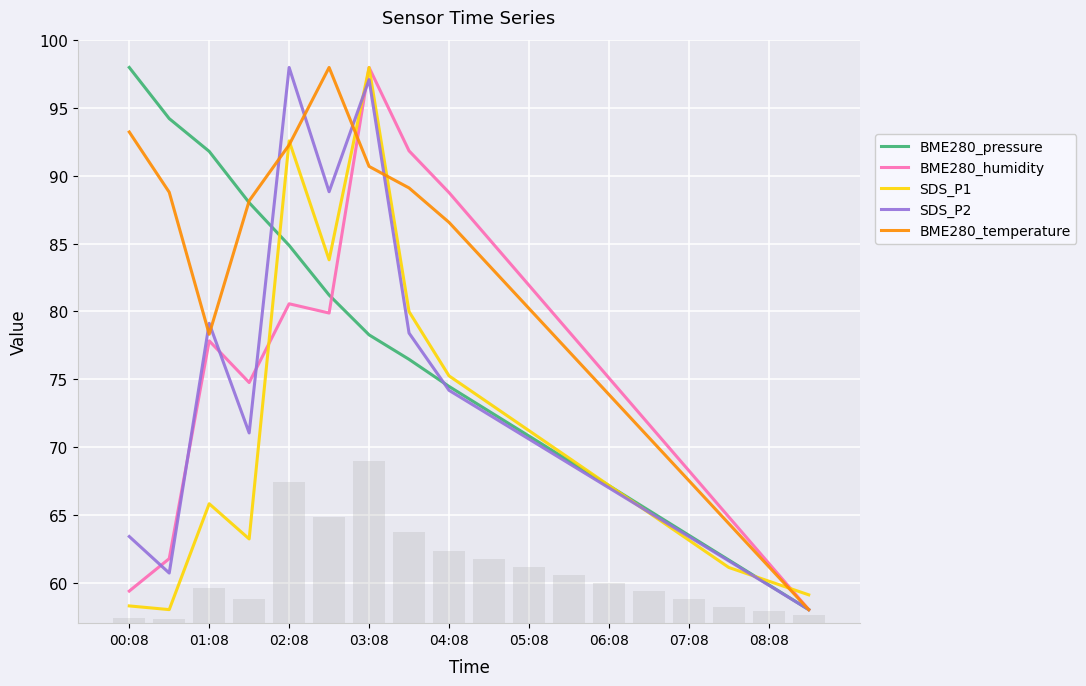

How many values in the BME280_humidity series exceed 77?

9